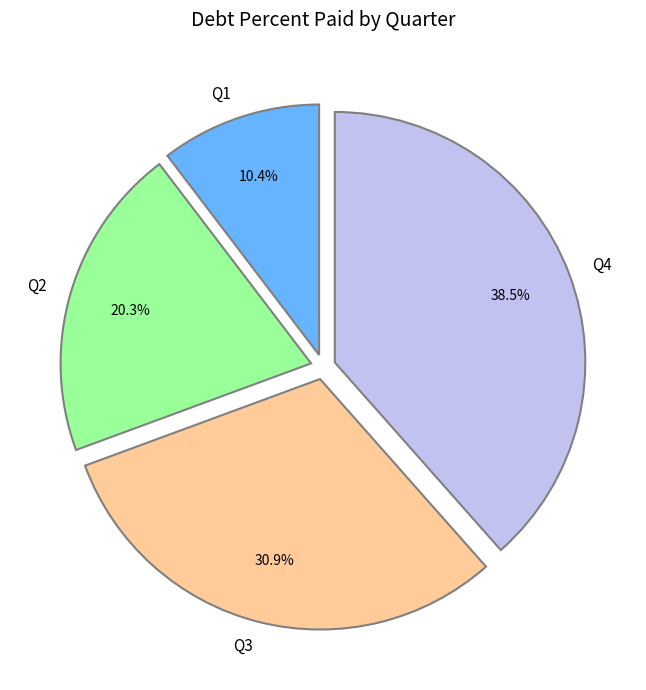

Count the number of slices in the pie.

4